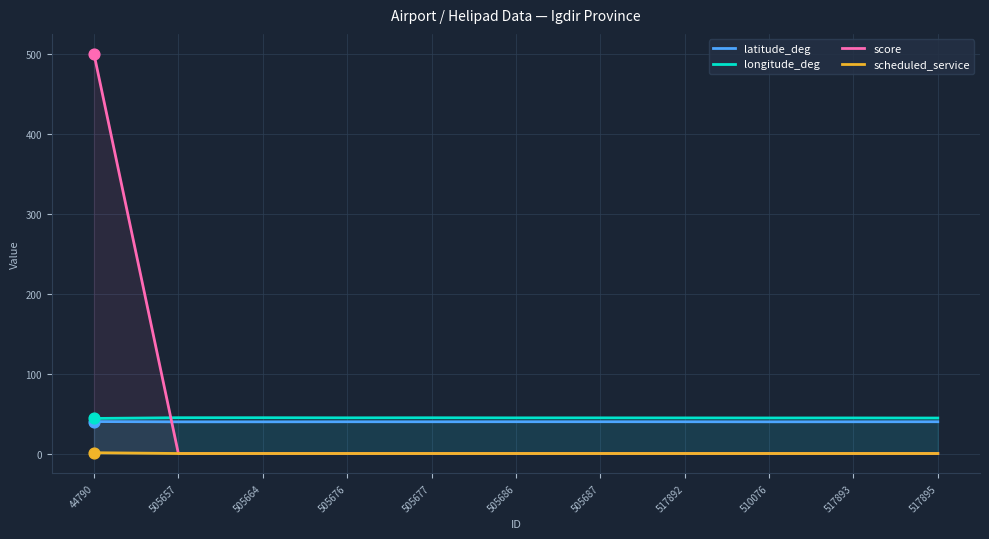

Which series contains the lowest Y value?

score